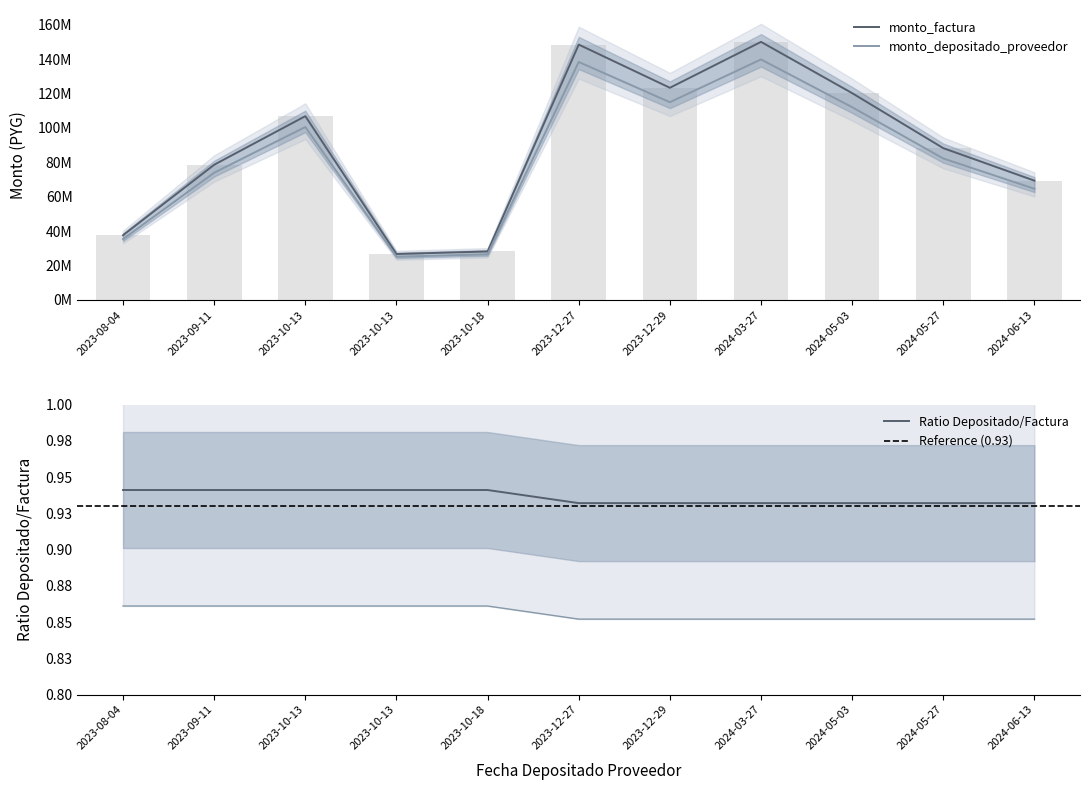

Which series changed the most between 2023-10-13 and 2024-05-27?

monto_factura